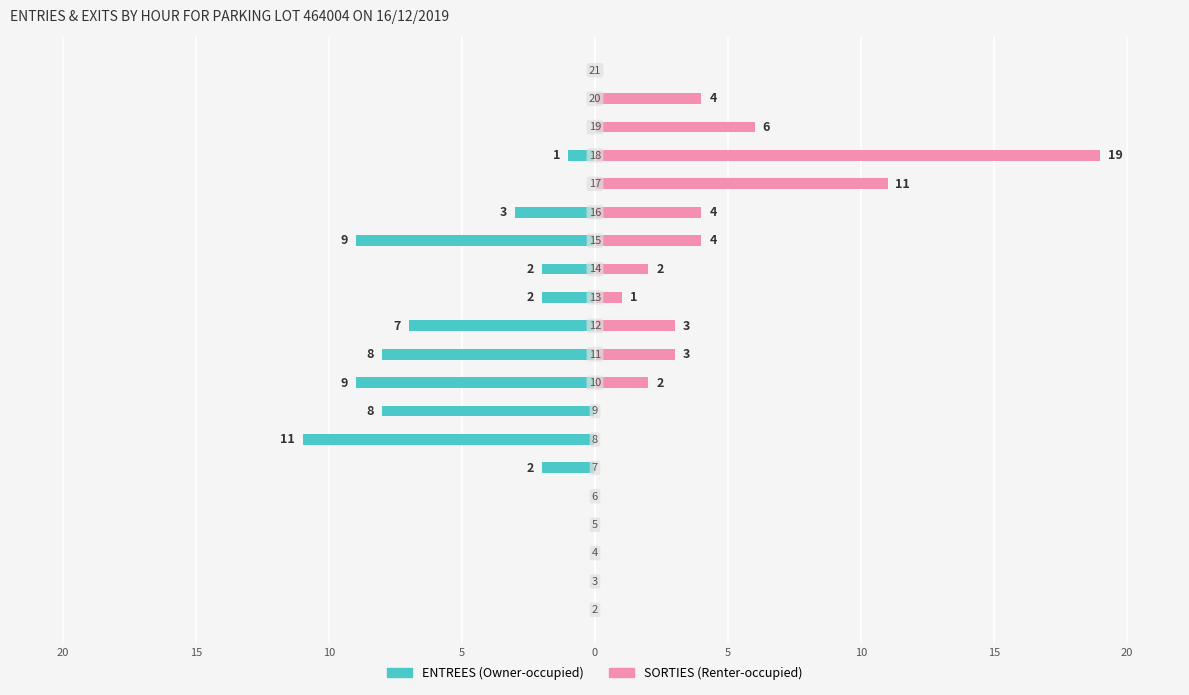

Which series changed the most between 0 and 5?

ENTREES